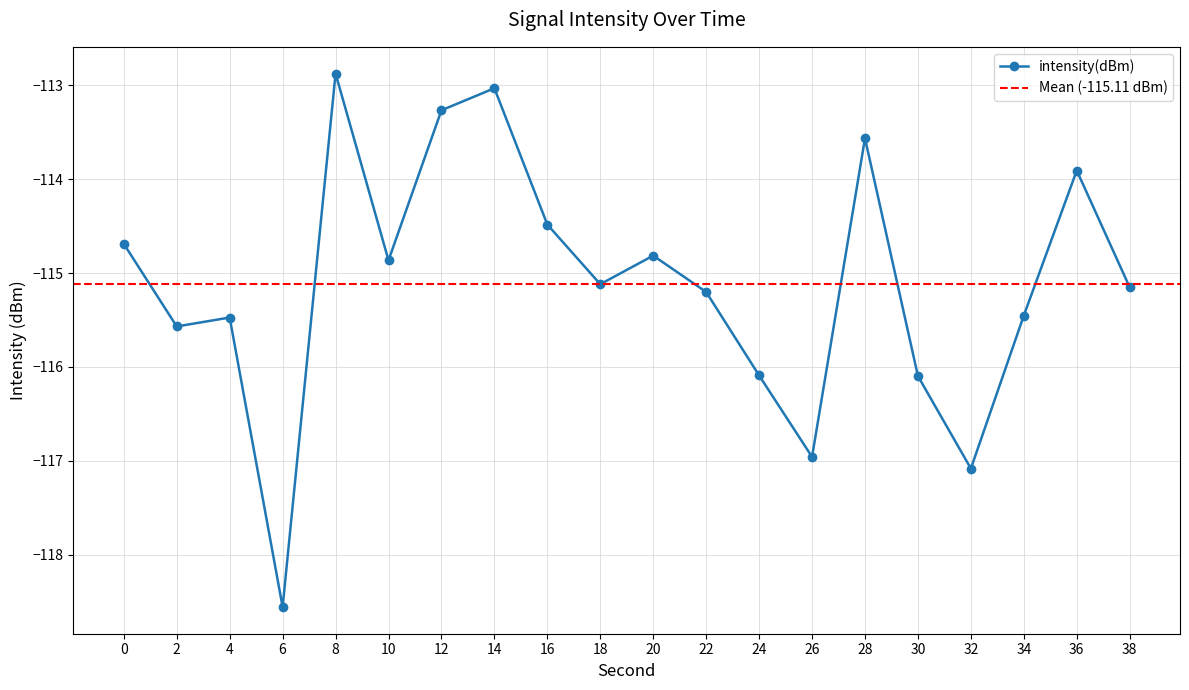

The value at 18 is -33.7. True or false?

False